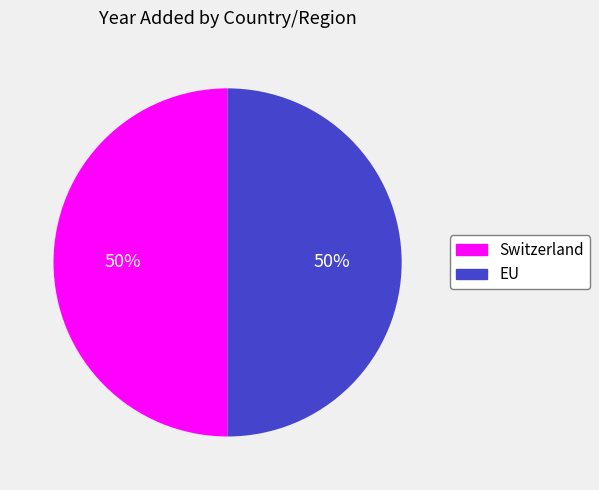

What is the ratio of the value at Switzerland to the value at EU?

1.0